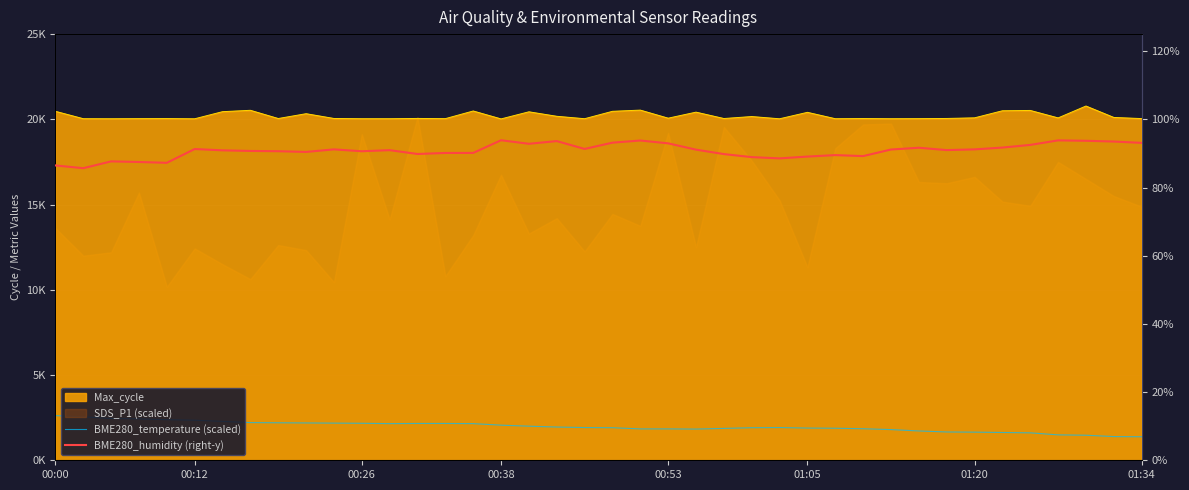

Between 8 and 26, which is larger?

8